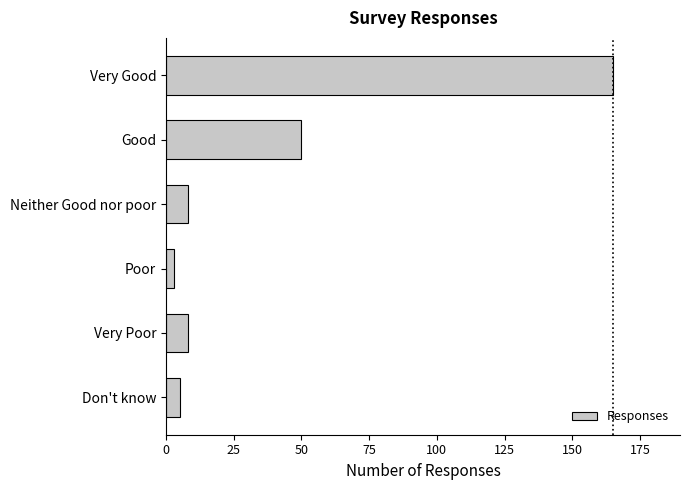

True or false: the data shows 50 at Good.

True